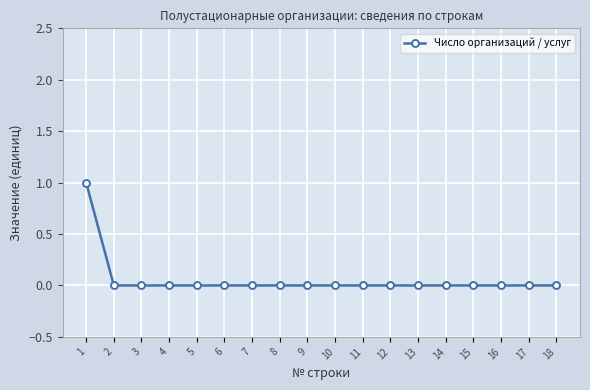

Reading left to right, what are all the values shown in this chart?

1=1	2=0	3=0	4=0	5=0	6=0	7=0	8=0	9=0	10=0	11=0	12=0	13=0	14=0	15=0	16=0	17=0	18=0